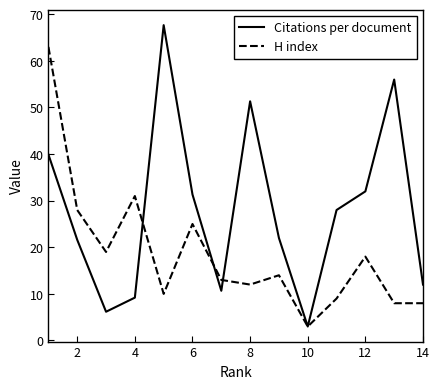

Which series has the largest total across all categories?

Citations per document